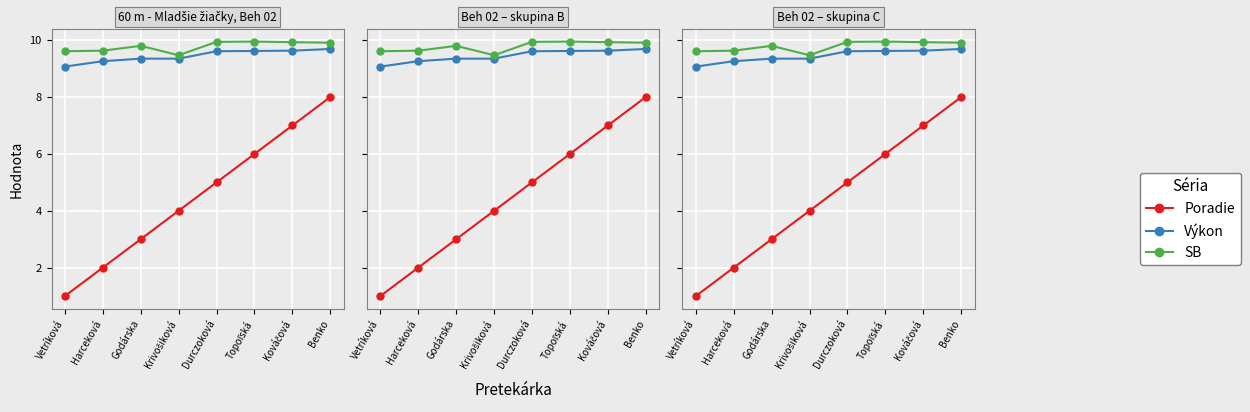

How many categories are shown in the chart?

8